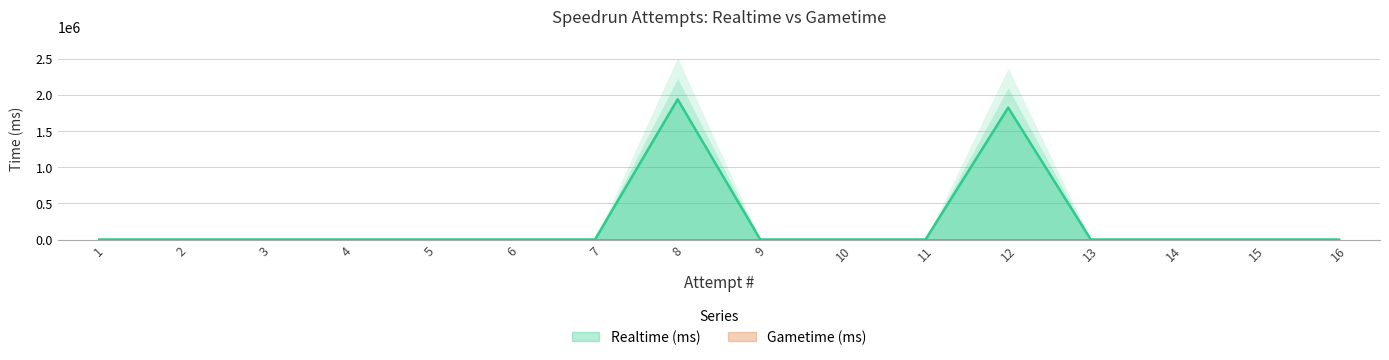

List the labels in order of value, largest first.

8, 12, 1, 2, 3, 4, 5, 6, 7, 9, 10, 11, 13, 14, 15, 16